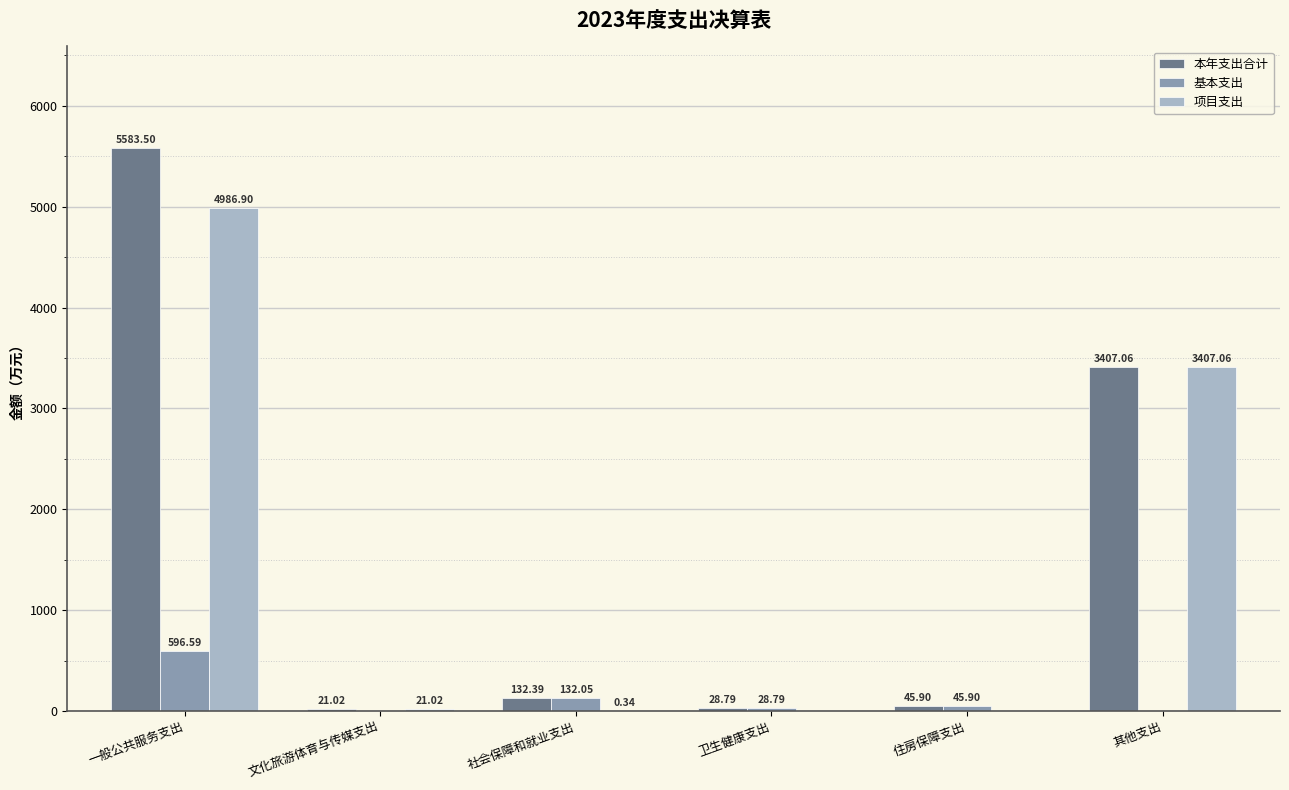

The value of 项目支出 at 卫生健康支出 is 0.0. True or false?

True